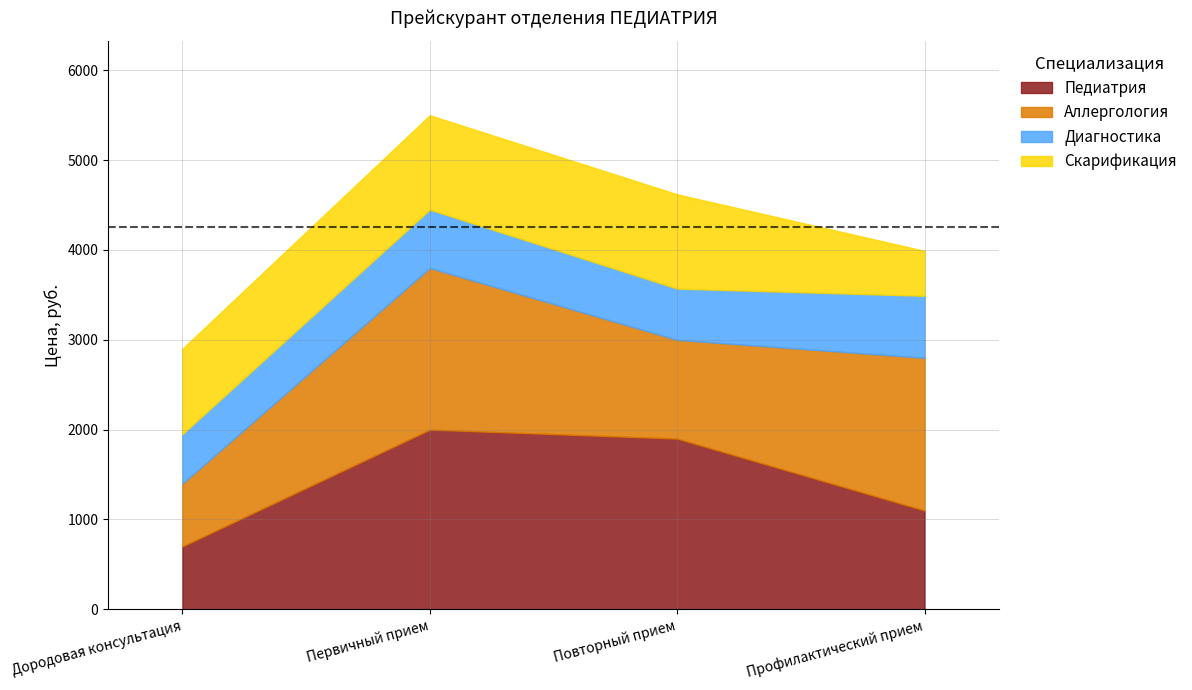

Count the number of categories in the chart.

4